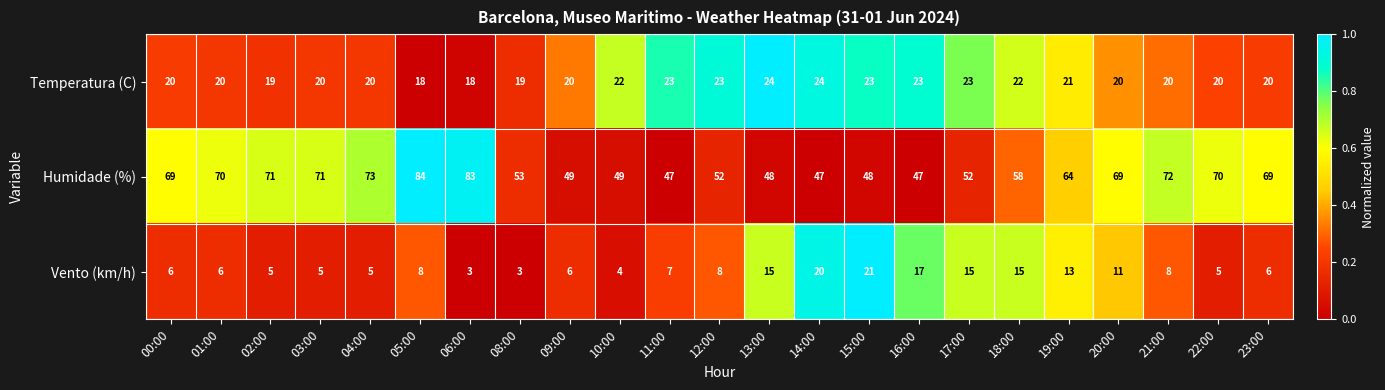

List the series in order of their overall mean, lowest first.

Vento (km/h), Temperatura (C), Humidade (%)